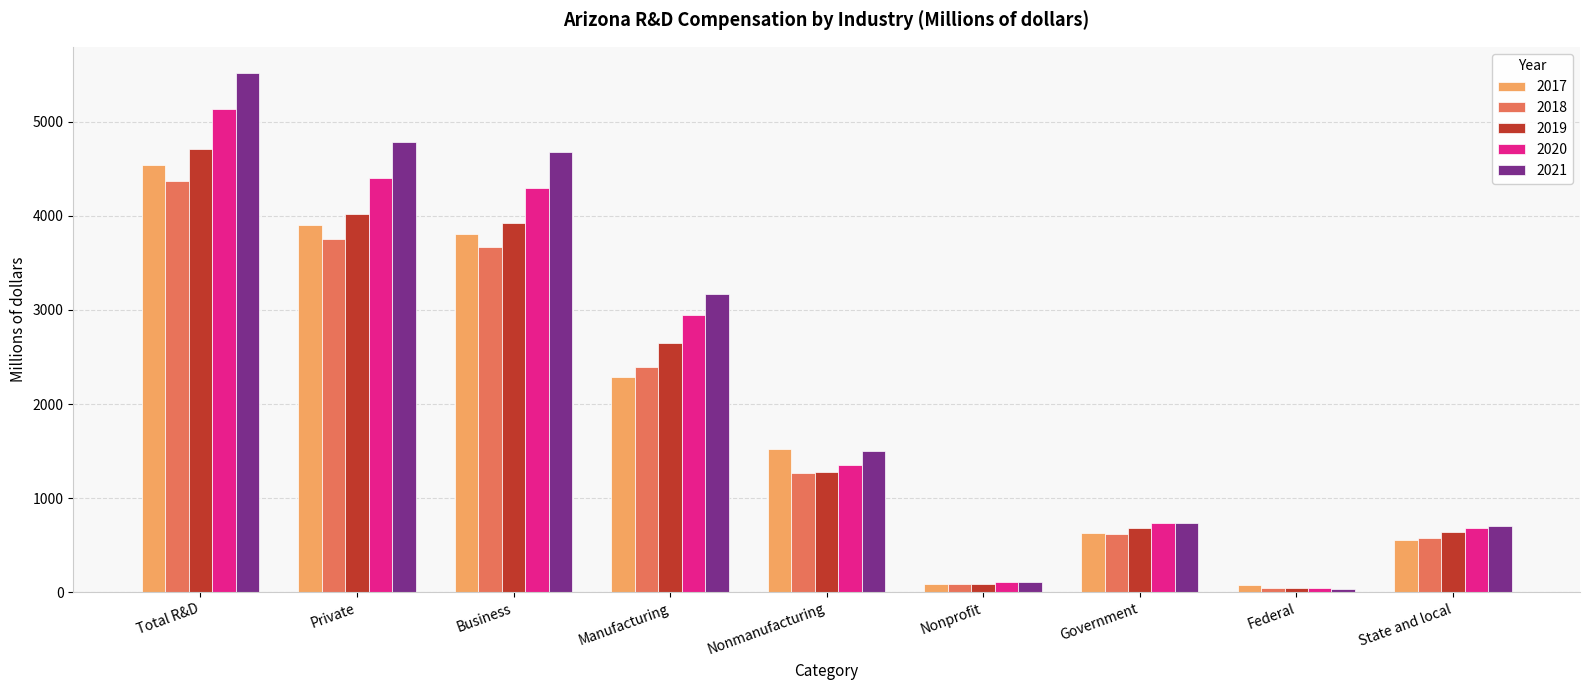

At which label is 2017 closest to 2307?

Manufacturing